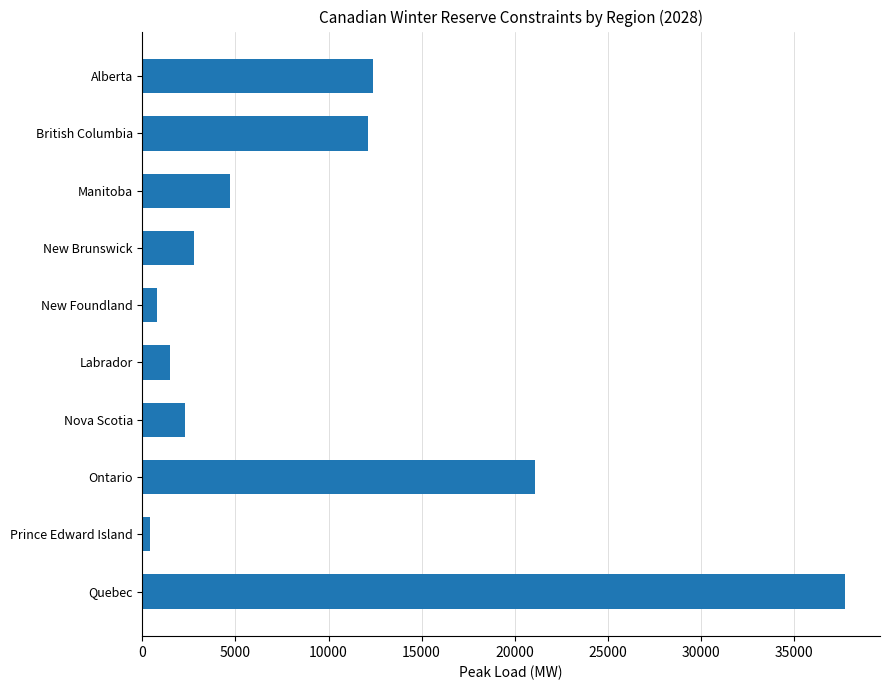

Does the chart contain any negative values?

No